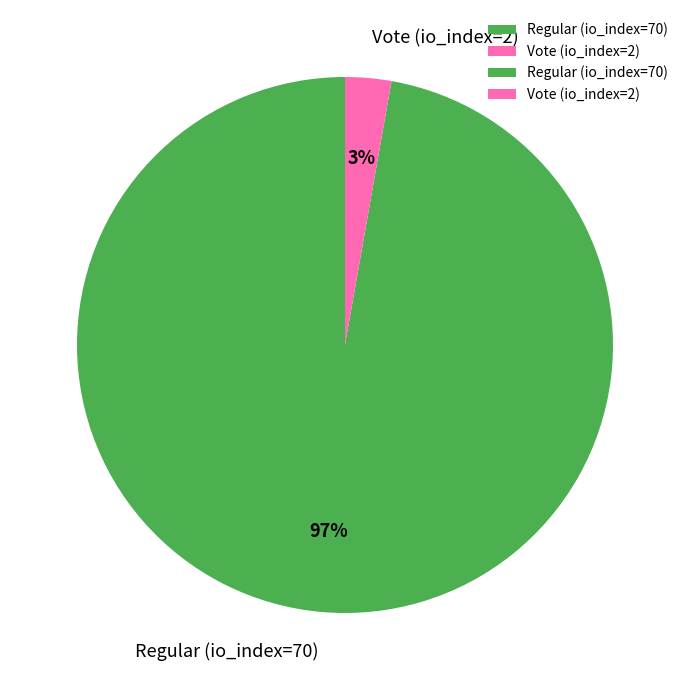

Do Vote (io_index=2) and Regular (io_index=70) together represent more than half of the pie?

Yes